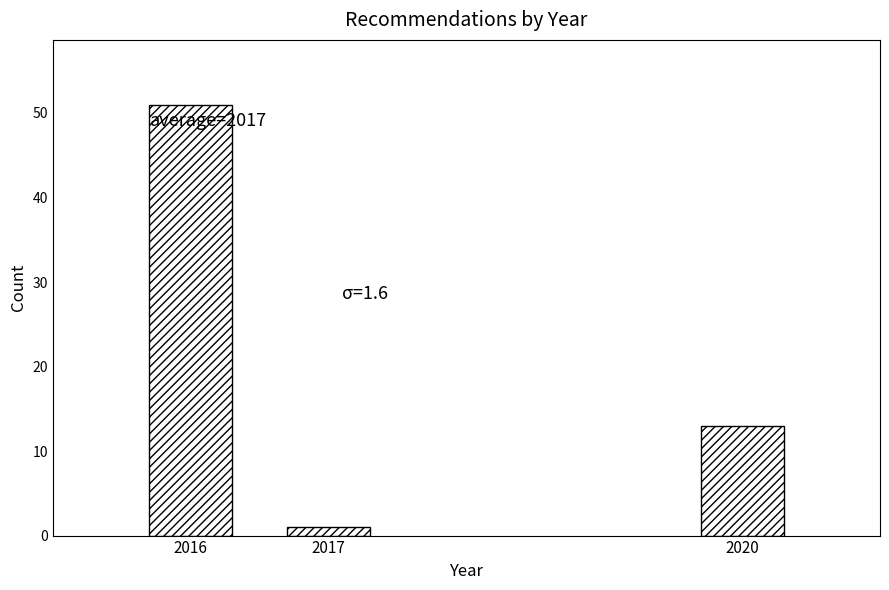

Reading right to left, list all the values displayed in this chart.

2020=13	2017=1	2016=51